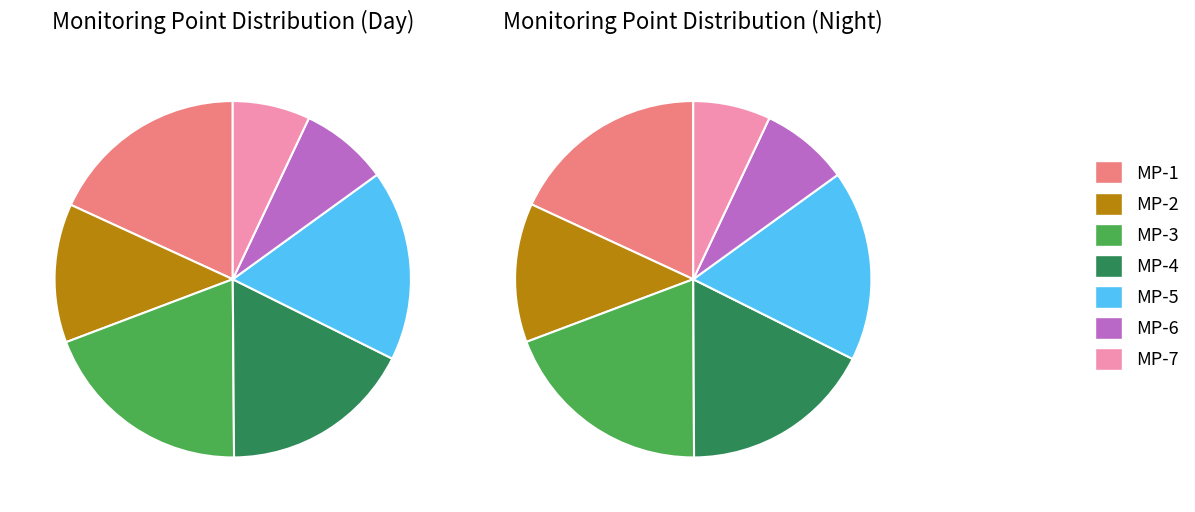

What is the largest slice in the pie chart?

MP-3